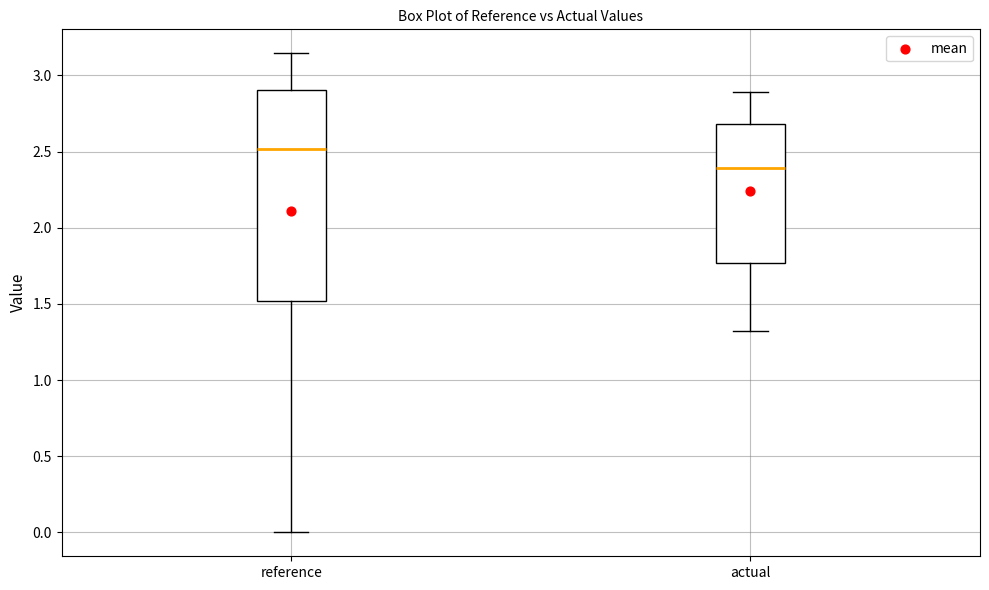

Comparing the boxes themselves (not the whiskers), which one is the tallest?

reference